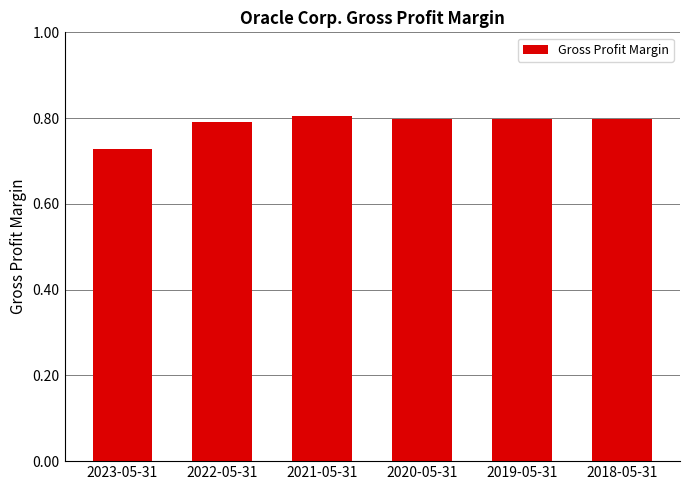

At which category does the chart reach its peak across all series?

2021-05-31